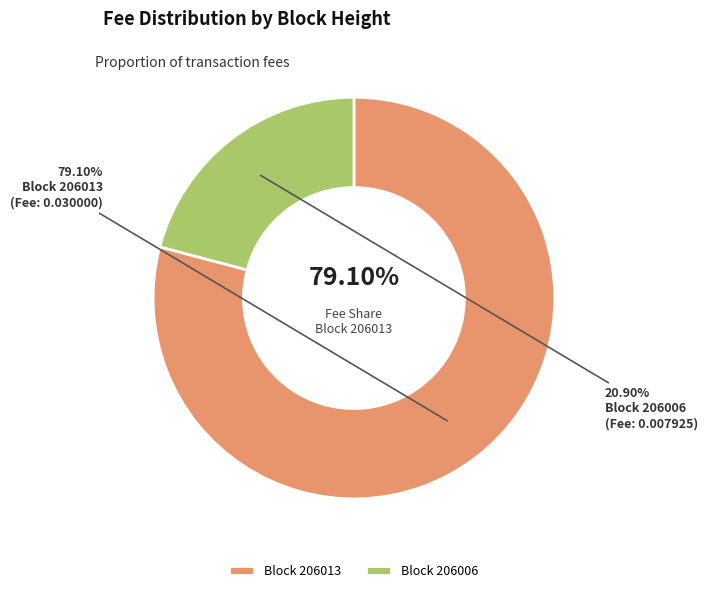

To the nearest percent, what portion does 206006 represent?

21%